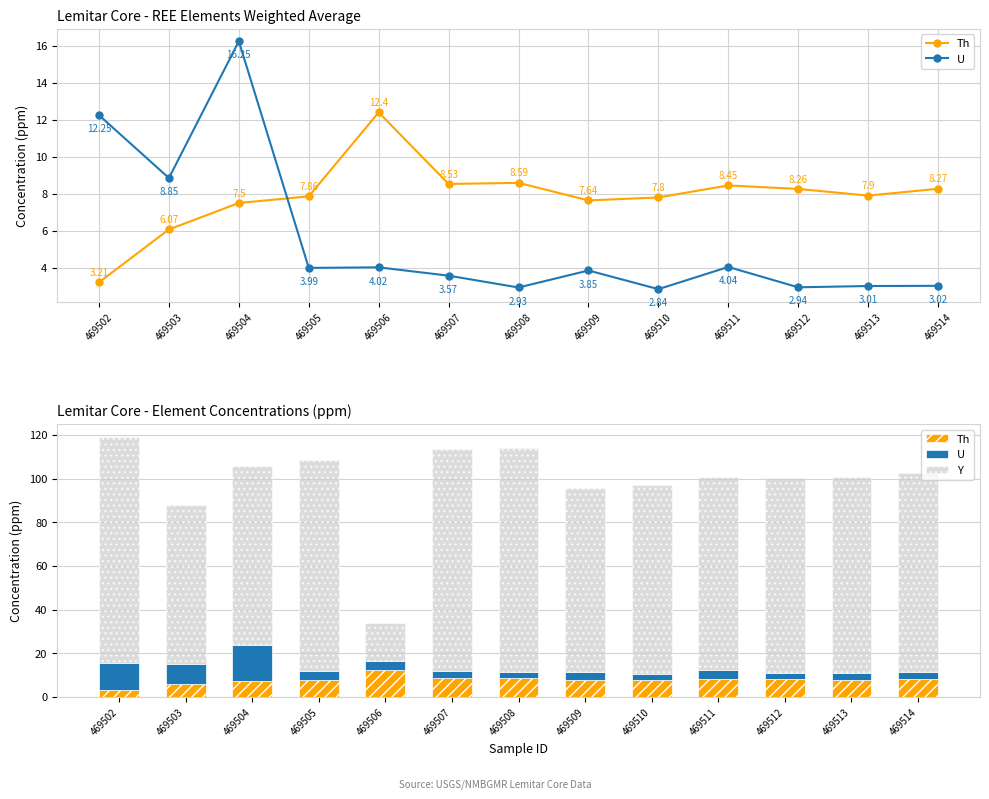

Reading right to left, what are all the values shown in this chart?

Th: 469514=8.3	469513=7.9	469512=8.3	469511=8.4	469510=7.8	469509=7.6	469508=8.6	469507=8.5	469506=12.4	469505=7.9	469504=7.5	469503=6.1	469502=3.2
U: 469514=3.0	469513=3.0	469512=2.9	469511=4.0	469510=2.8	469509=3.9	469508=2.9	469507=3.6	469506=4.0	469505=4.0	469504=16.2	469503=8.8	469502=12.2
Y: 469514=91.2	469513=89.8	469512=89.3	469511=88.4	469510=86.6	469509=84.1	469508=102.5	469507=101.5	469506=17.5	469505=96.7	469504=82.1	469503=72.9	469502=103.5